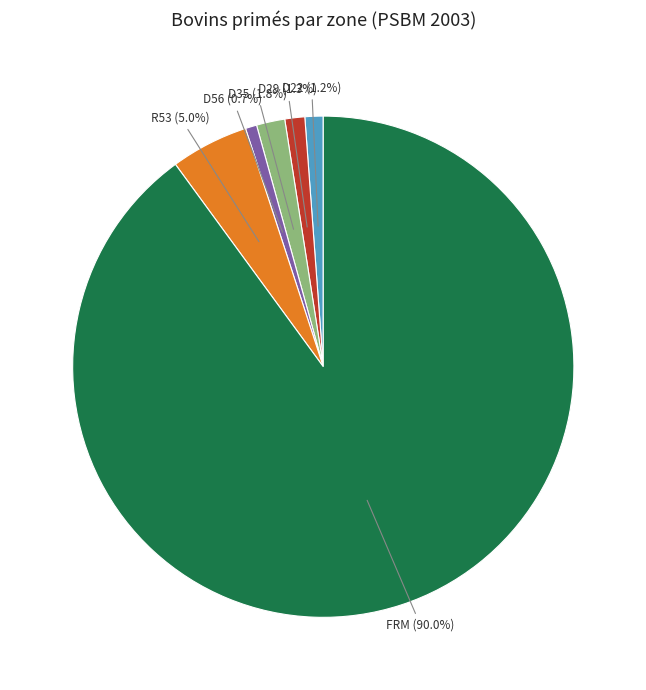

True or false: FRM accounts for 99% of the total.

False